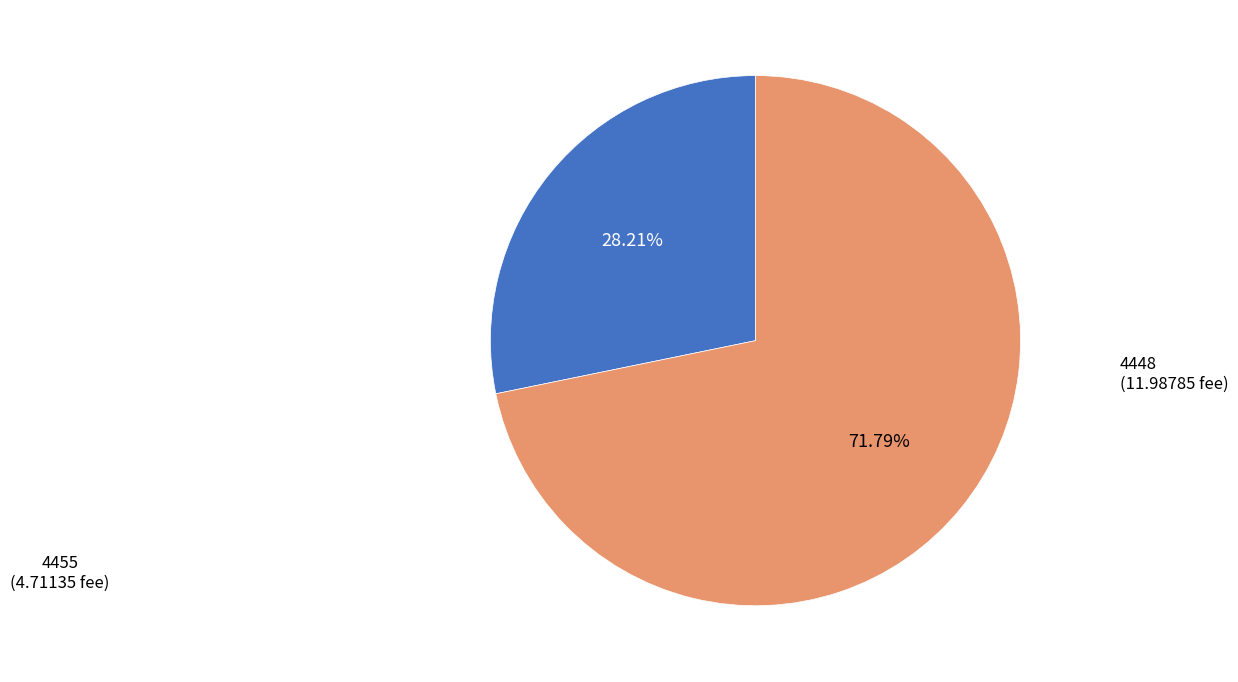

Is there any slice that represents more than half of the pie?

Yes